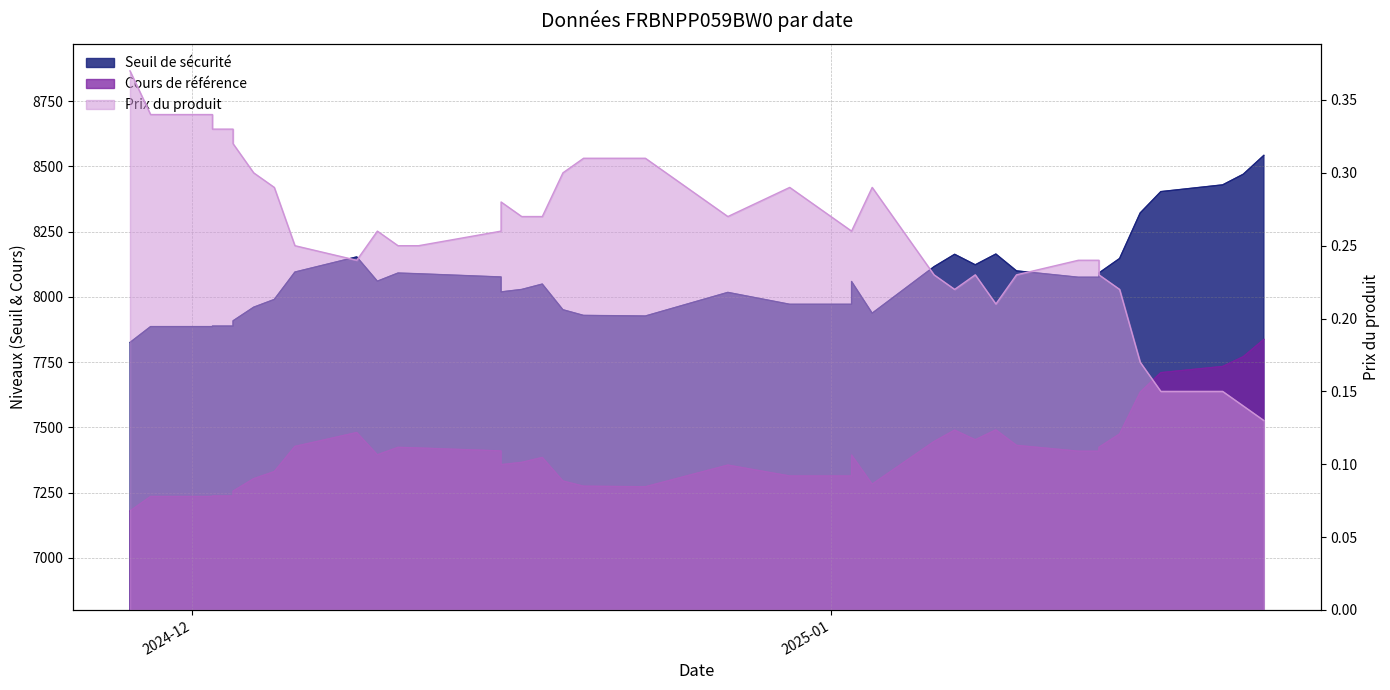

True or false: Cours de référence and Seuil de sécurité intersect in this chart.

False